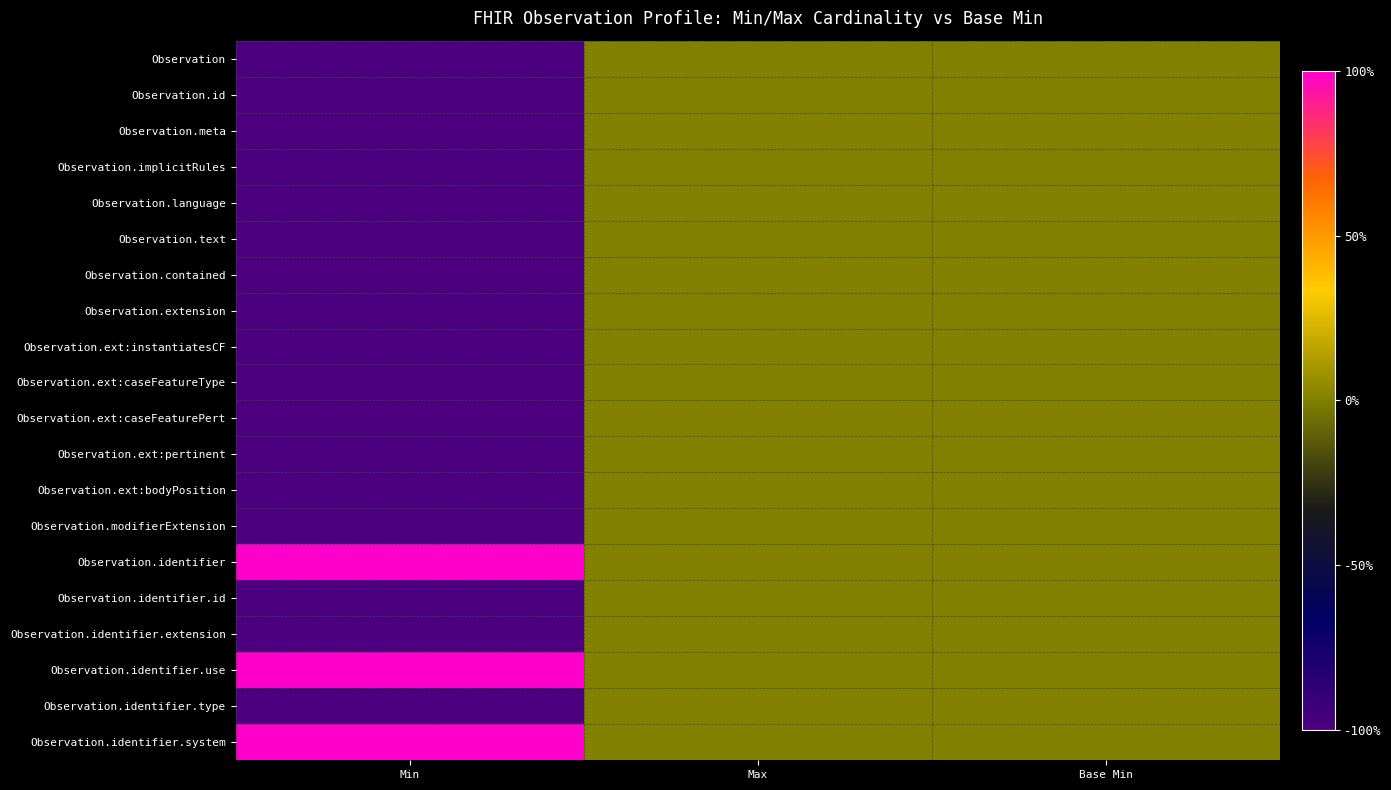

Reading left to right, what are all the values shown in this chart?

Observation: Min=-1	Max=0	Base Min=0
Observation.id: Min=-1	Max=0	Base Min=0
Observation.meta: Min=-1	Max=0	Base Min=0
Observation.implicitRules: Min=-1	Max=0	Base Min=0
Observation.language: Min=-1	Max=0	Base Min=0
Observation.text: Min=-1	Max=0	Base Min=0
Observation.contained: Min=-1	Max=0	Base Min=0
Observation.extension: Min=-1	Max=0	Base Min=0
Observation.ext:instantiatesCF: Min=-1	Max=0	Base Min=0
Observation.ext:caseFeatureType: Min=-1	Max=0	Base Min=0
Observation.ext:caseFeaturePert: Min=-1	Max=0	Base Min=0
Observation.ext:pertinent: Min=-1	Max=0	Base Min=0
Observation.ext:bodyPosition: Min=-1	Max=0	Base Min=0
Observation.modifierExtension: Min=-1	Max=0	Base Min=0
Observation.identifier: Min=1	Max=0	Base Min=0
Observation.identifier.id: Min=-1	Max=0	Base Min=0
Observation.identifier.extension: Min=-1	Max=0	Base Min=0
Observation.identifier.use: Min=1	Max=0	Base Min=0
Observation.identifier.type: Min=-1	Max=0	Base Min=0
Observation.identifier.system: Min=1	Max=0	Base Min=0